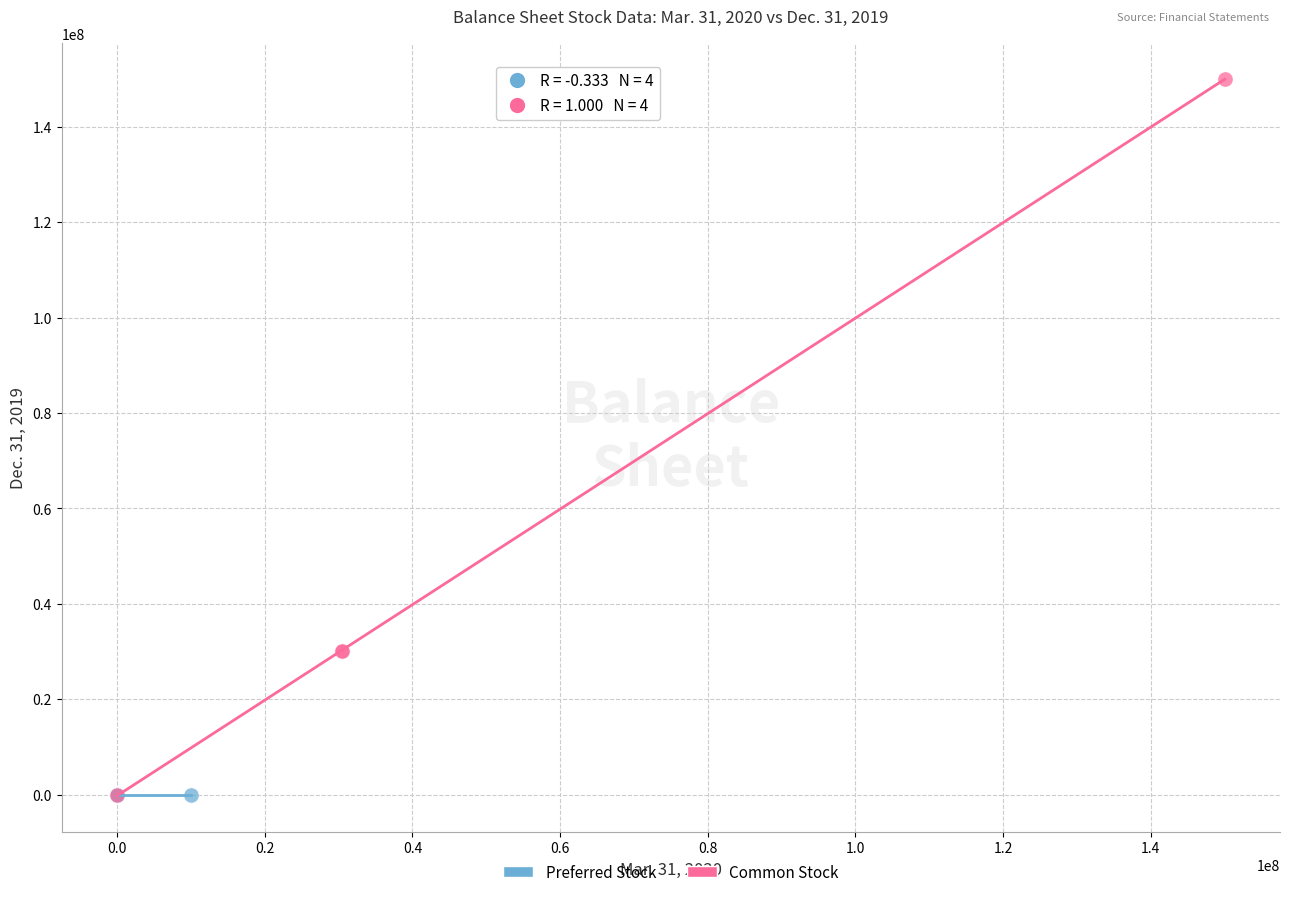

Which series has the largest Y range (max minus min)?

Common Stock